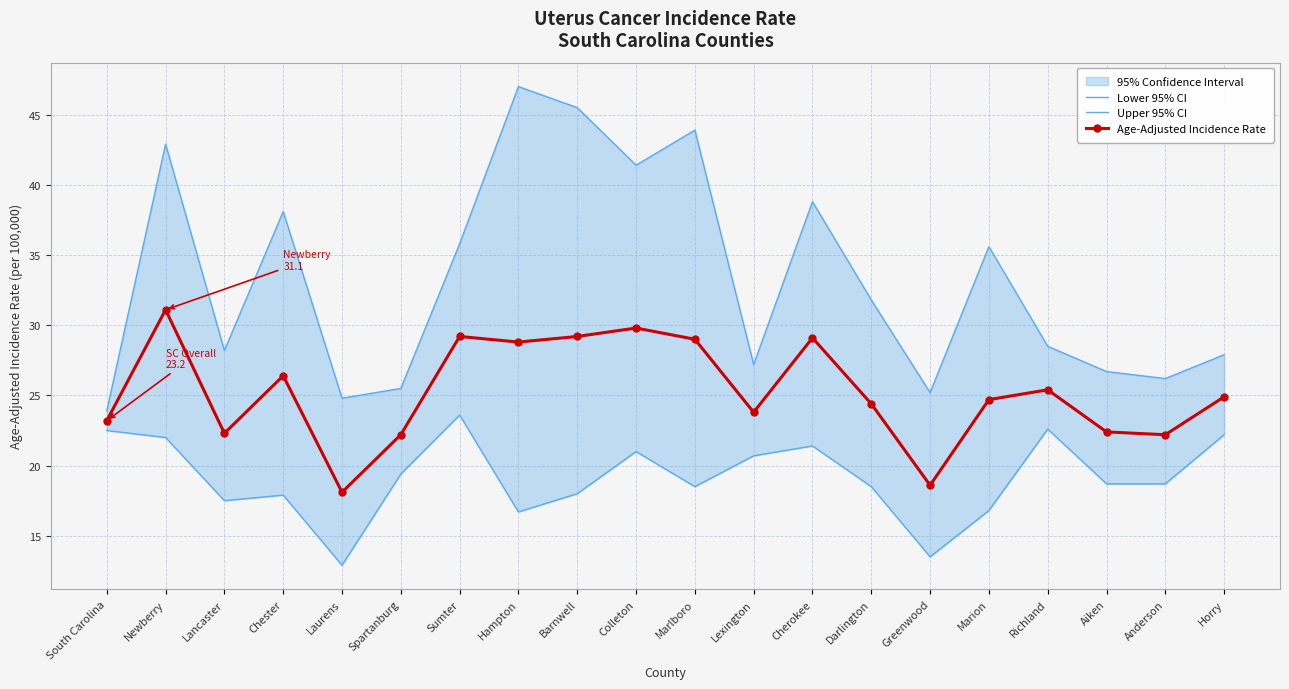

What is the label of the 19th point from the right?

Newberry